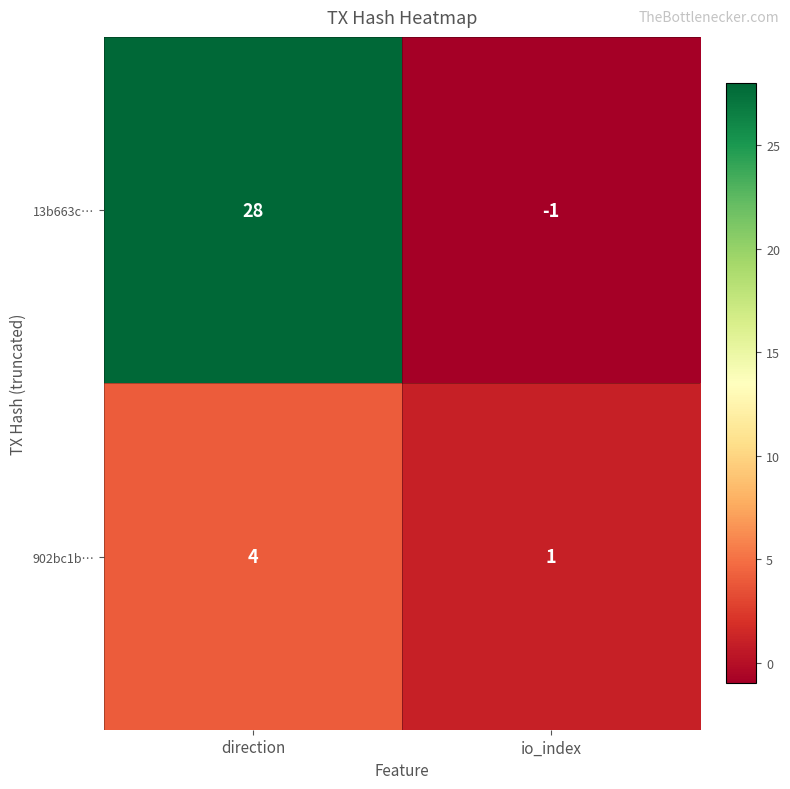

What is the difference between the maximum and minimum values in the 902bc1b… series?

3